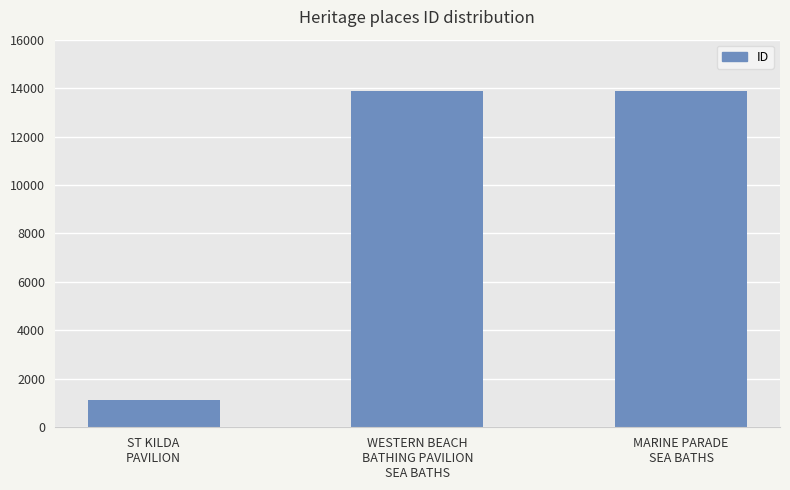

What is the minimum value shown in the chart?

1117